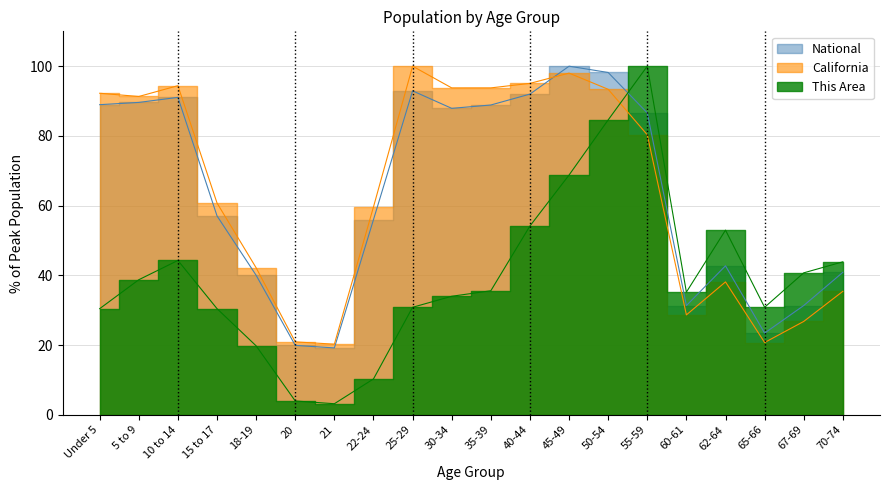

Does the chart display data point markers on the line(s)?

No